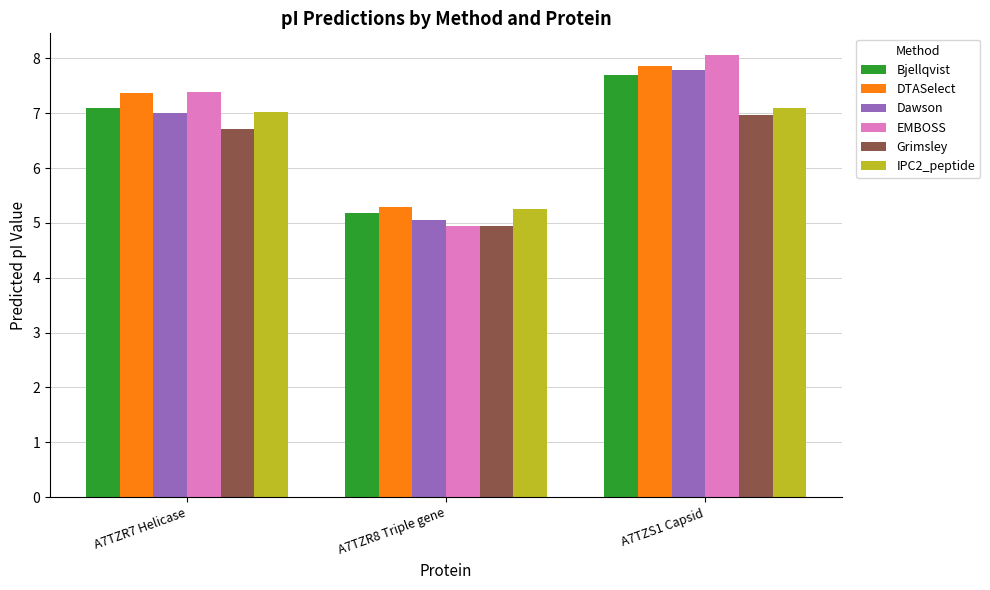

Is the value of DTASelect at A7TZR8 Triple gene greater than the value of Bjellqvist at A7TZR8 Triple gene?

Yes